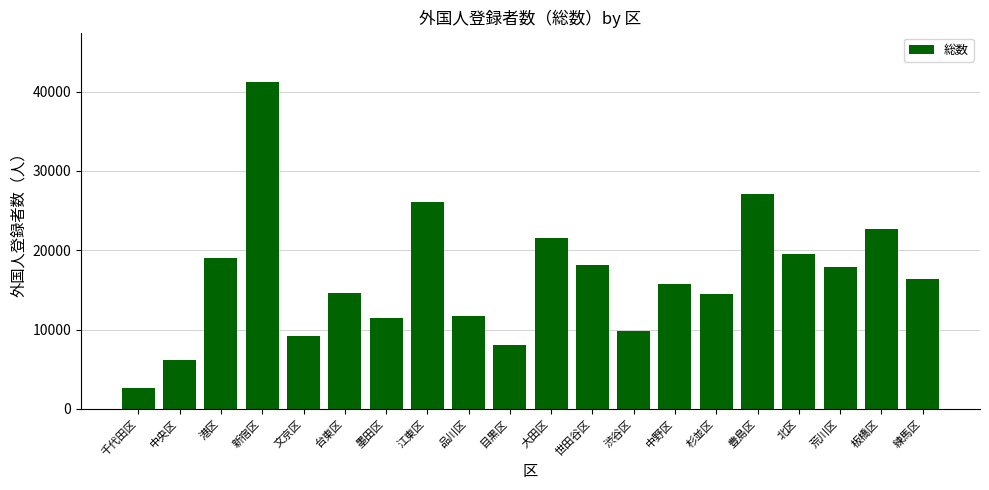

What is the smallest value displayed?

2665